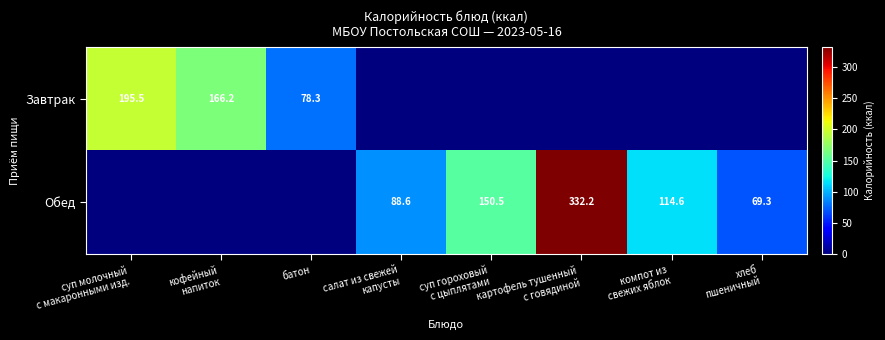

Where is Завтрак nearest to the value 97?

батон